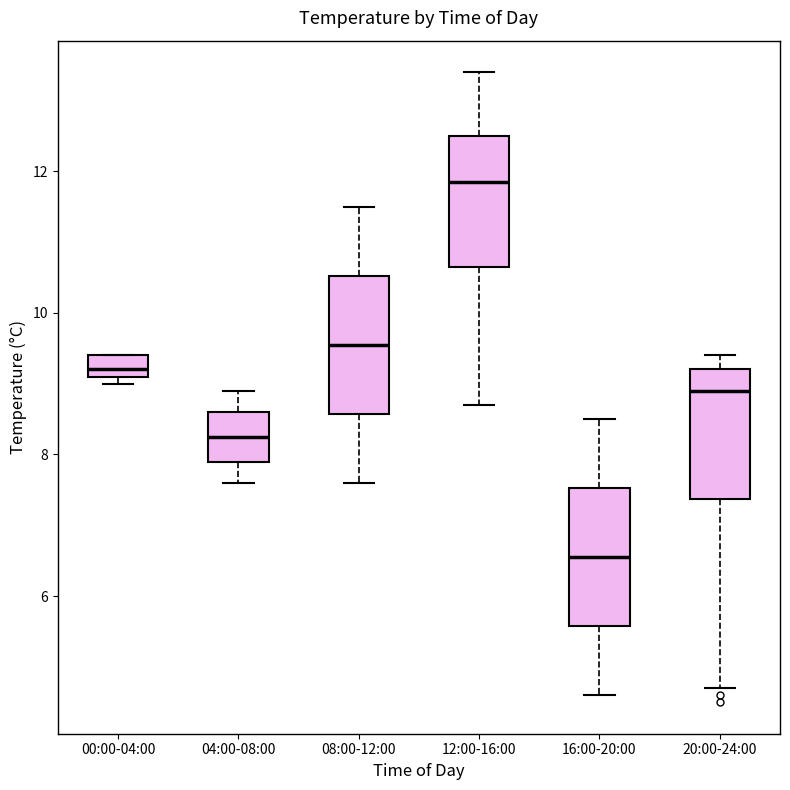

Reading left to right, transcribe this box plot: for each box, give where its median line is, the range the box spans, and where its two whiskers end, as read against the y-axis. The values are not printed on the chart, so give them approximately, as read against the axis.

00:00-04:00: median 9.2 (just above the box's lower edge), box 9.2 to 9.4, whiskers 9.0 to 9.4
04:00-08:00: median 8.2, box 8.0 to 8.6, whiskers 7.6 to 9.0
08:00-12:00: median 9.6, box 8.6 to 10.6, whiskers 7.6 to 11.6
12:00-16:00: median 11.8, box 10.6 to 12.6, whiskers 8.8 to 13.4
16:00-20:00: median 6.6, box 5.6 to 7.6, whiskers 4.6 to 8.6
20:00-24:00: median 9.0, box 7.4 to 9.2, whiskers 4.8 to 9.4